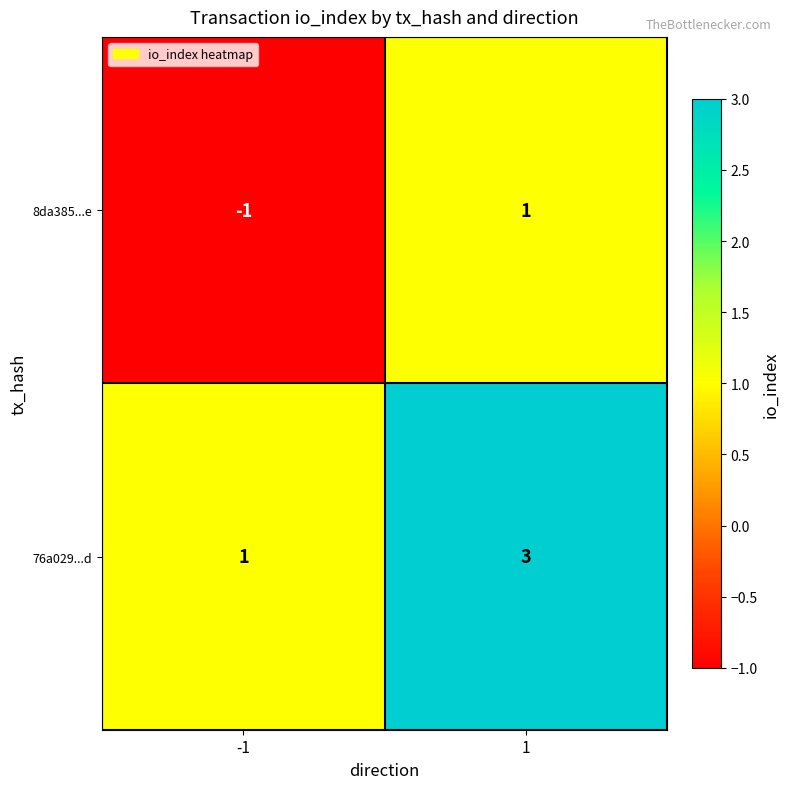

The 76a029...d series shows 2 at -1. True or false?

False